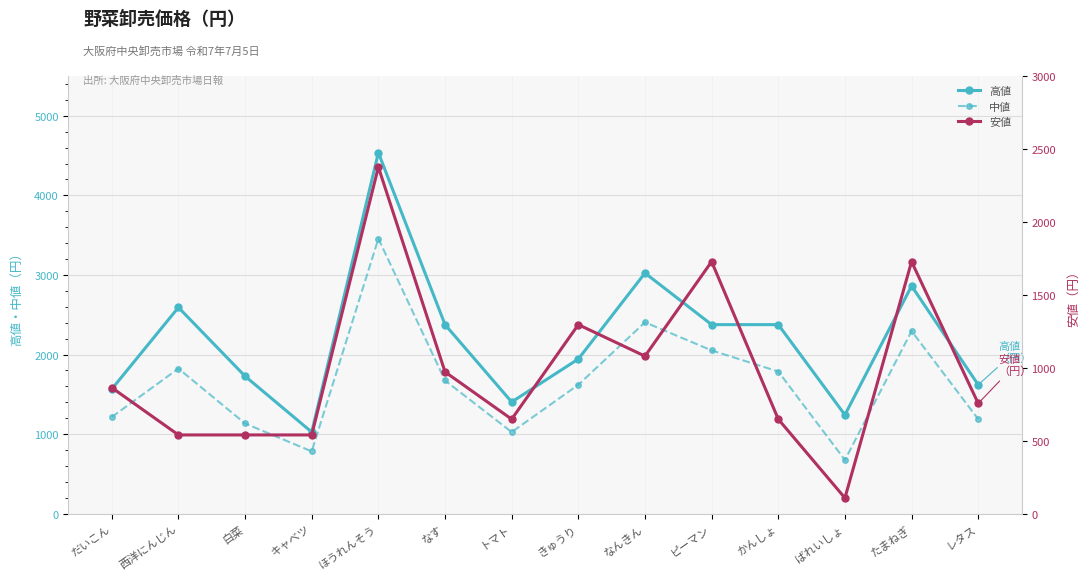

What is the sum of all 高値 values?

30672